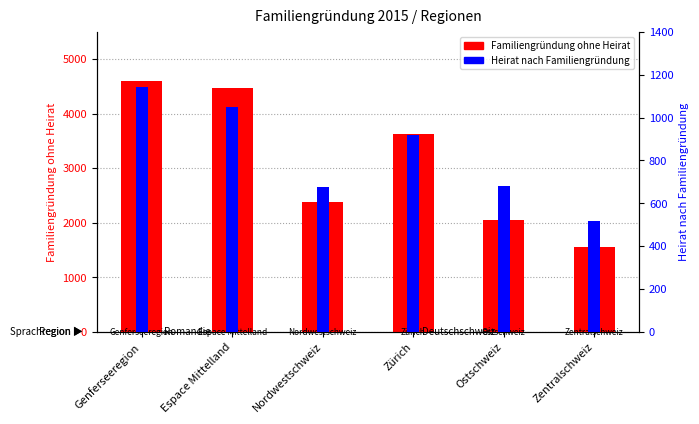

What position from the left is Genferseeregion?

1